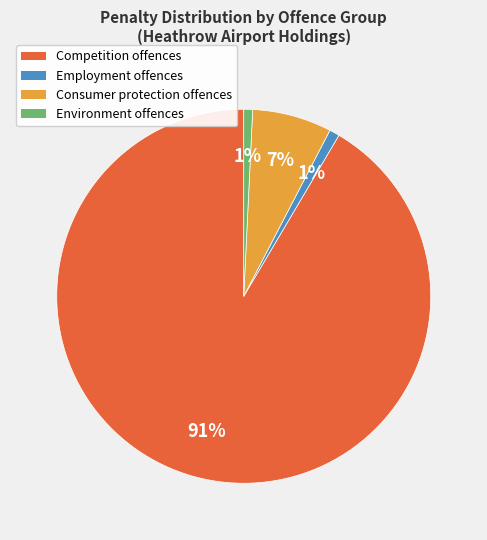

Is there a majority slice in this chart?

Yes